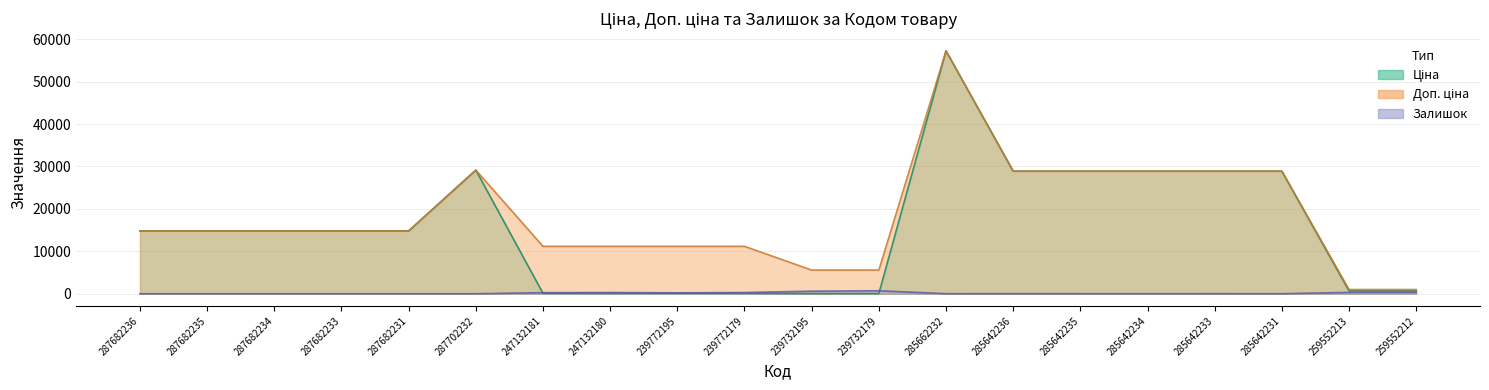

Reading left to right, transcribe all the data shown in this chart.

Ціна: 14817.6	14817.6	14817.6	14817.6	14817.6	29152.3	111.8	111.8	111.8	111.8	55.9	55.9	57258.0	28901.7	28901.7	28901.7	28901.7	28901.7	679.8	679.8
Доп. ціна: 14817.6	14817.6	14817.6	14817.6	14817.6	29152.3	11182.0	11182.0	11182.0	11182.0	5591.0	5591.0	57258.0	28901.7	28901.7	28901.7	28901.7	28901.7	1004.1	1004.1
Залишок: 0.0	0.0	0.0	0.0	0.0	0.0	260.0	290.0	218.0	290.0	606.0	702.0	13.0	16.0	14.0	10.0	16.0	9.0	317.0	334.0